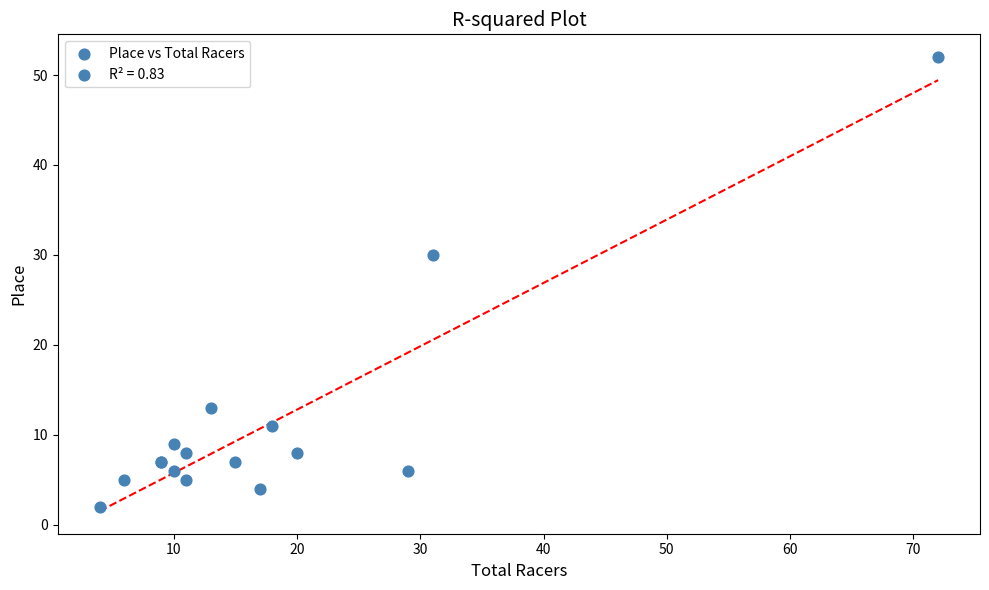

What Y value in the scatter plot is closest to 27?

30